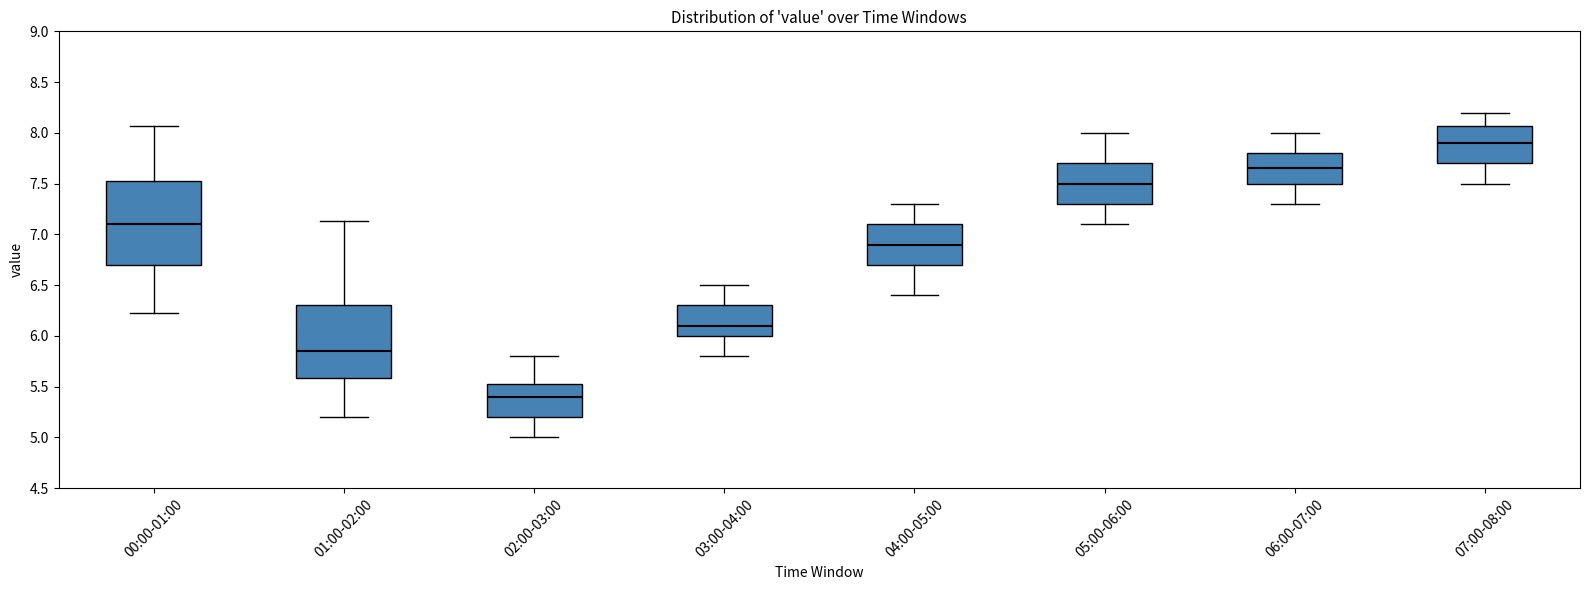

Which box's median line is the lowest?

02:00-03:00